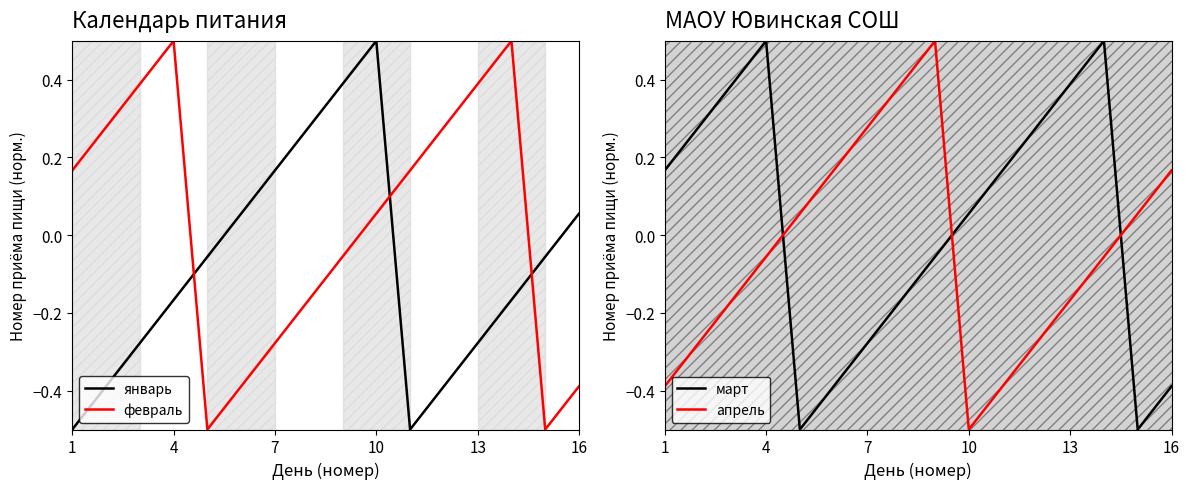

True or false: февраль and январь cross at least once.

True